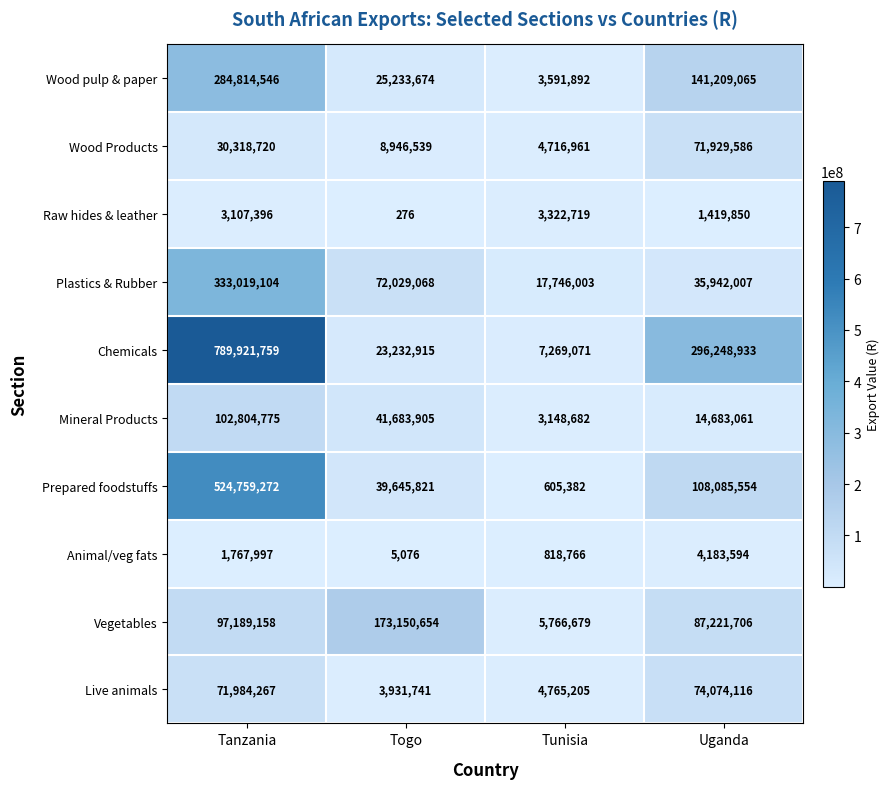

Is it true that Animal/veg fats equals 6860204 at Uganda?

False